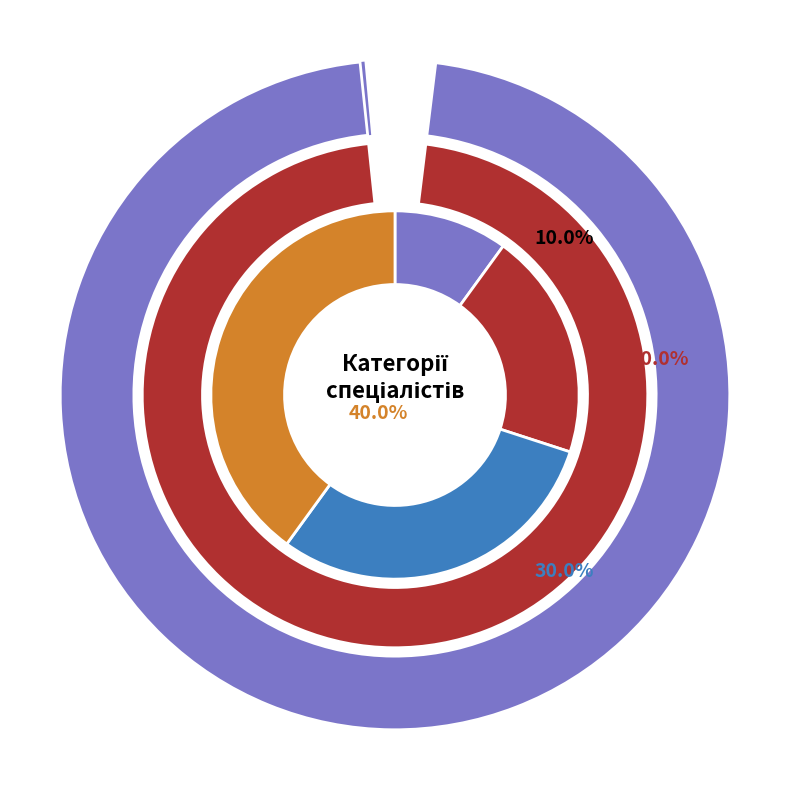

What percentage do Спеціаліст and Спеціаліст першої категорії together represent?

40.0%